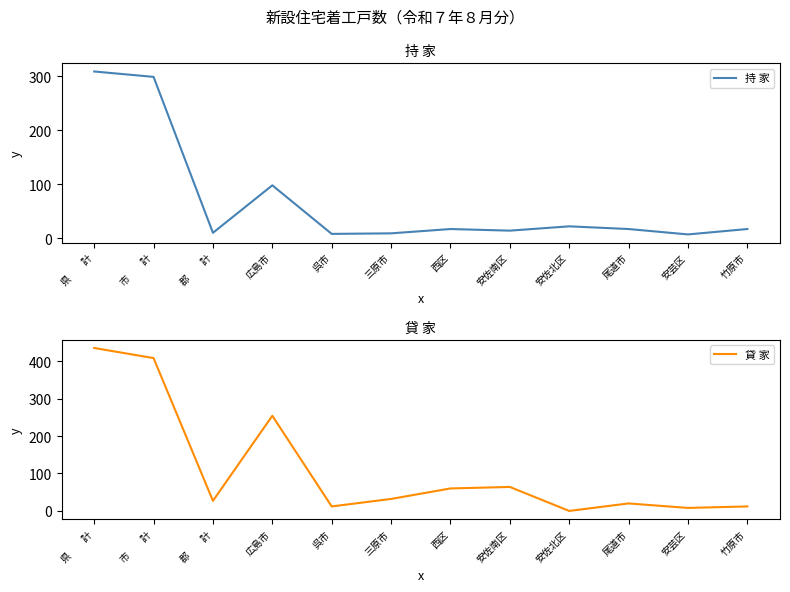

True or false: 貸 家 has more than 0 interior local peaks.

True